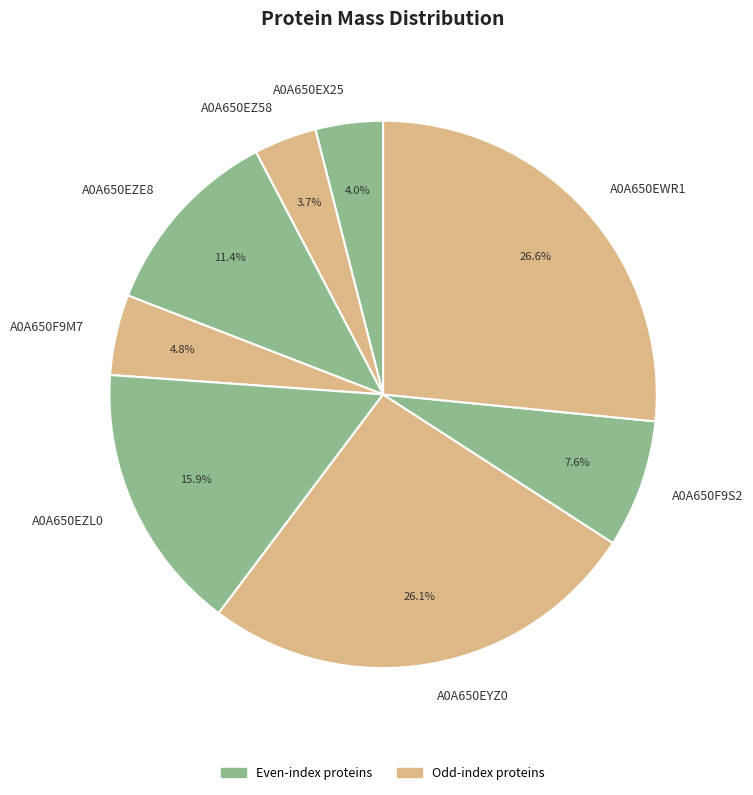

To the nearest percent, what is the combined percentage of A0A650EX25 and A0A650EZE8?

15%